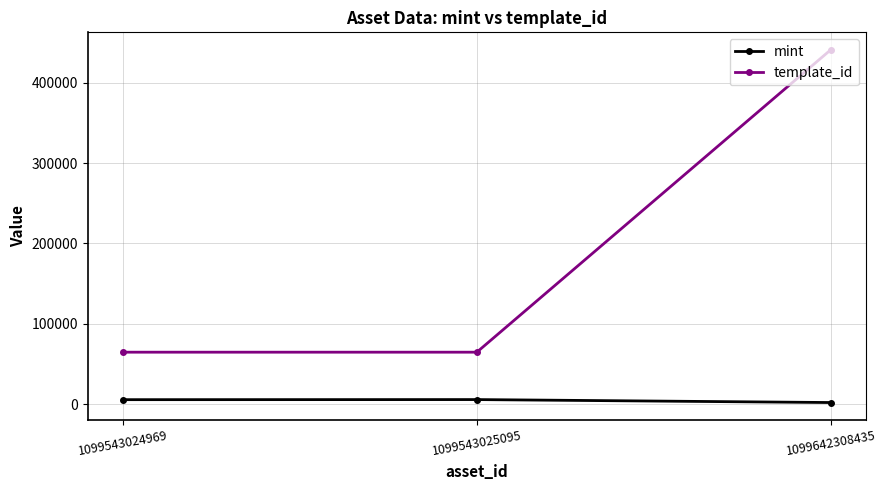

The template_id series shows 64660 at 1099543024969. True or false?

True